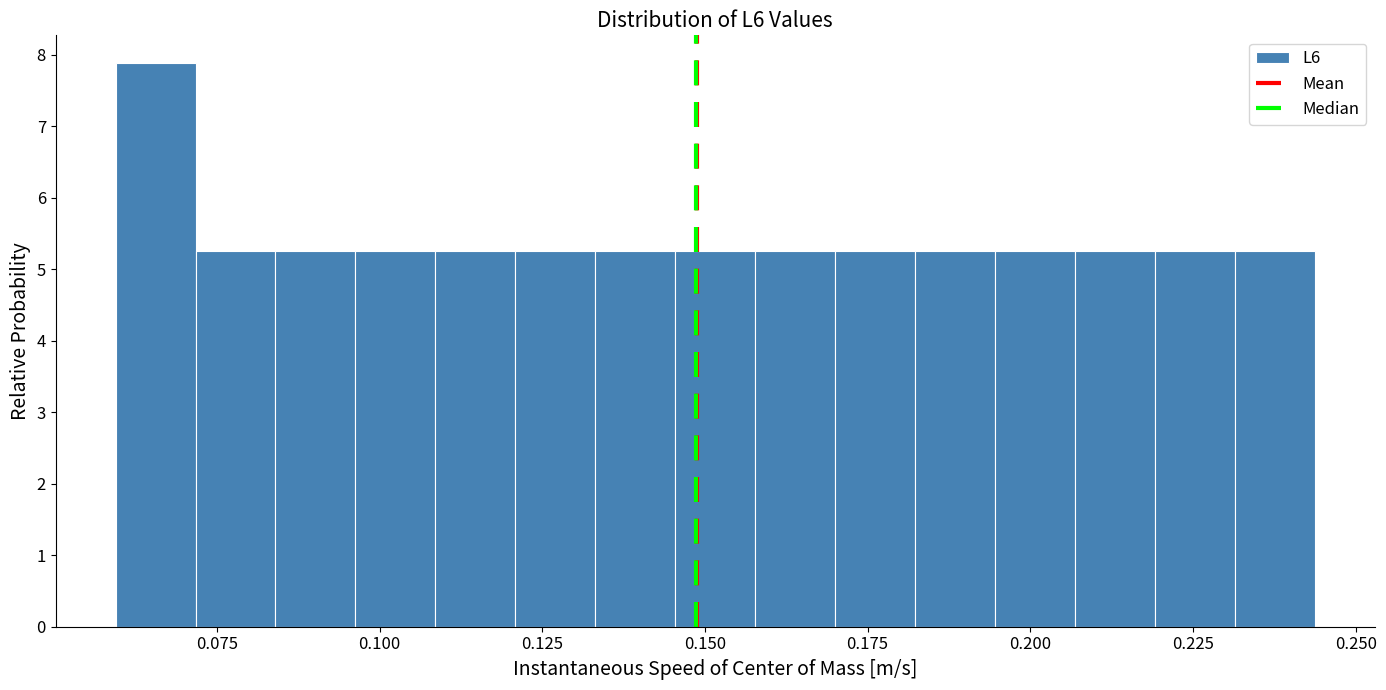

Around what value on the x-axis is the tallest bar? Give the approximate position of its centre, as read against the axis.

0.065